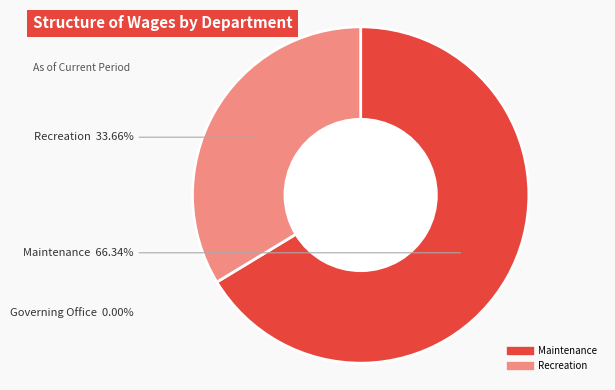

How many slices are in this pie chart?

2